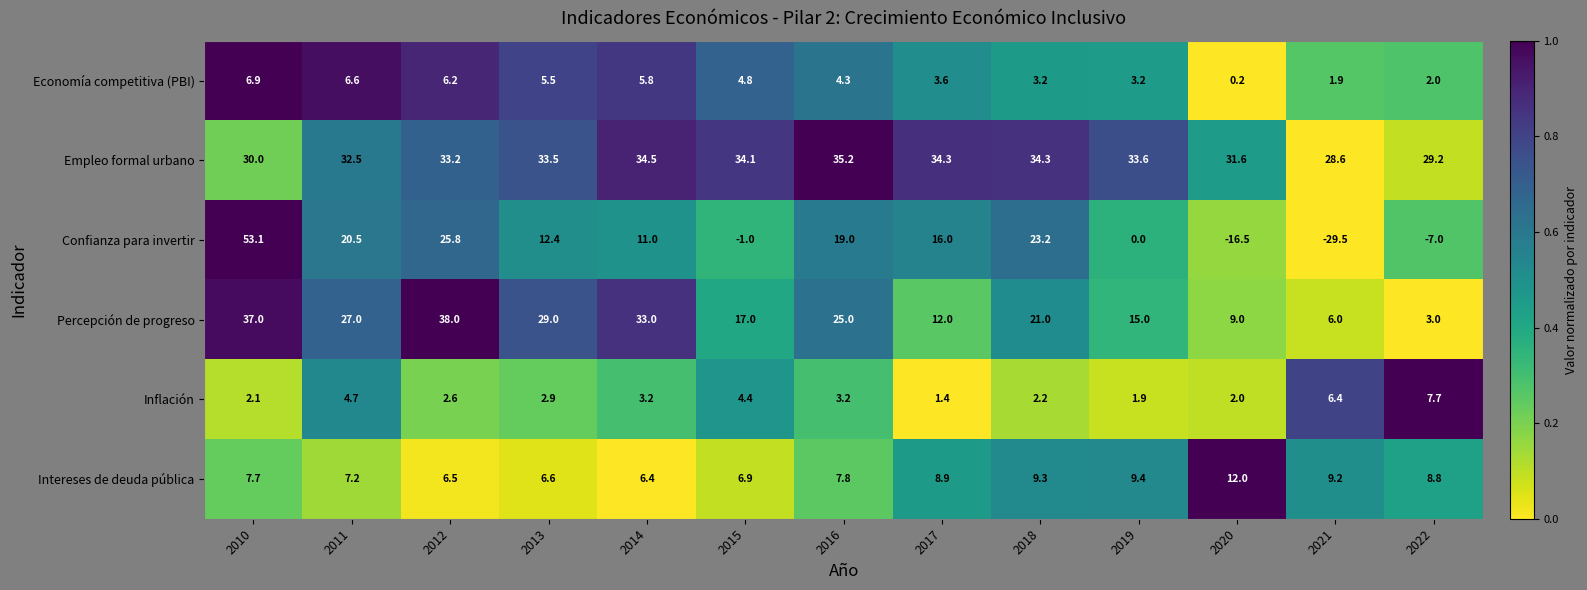

Which series has the widest spread of values?

Confianza para invertir